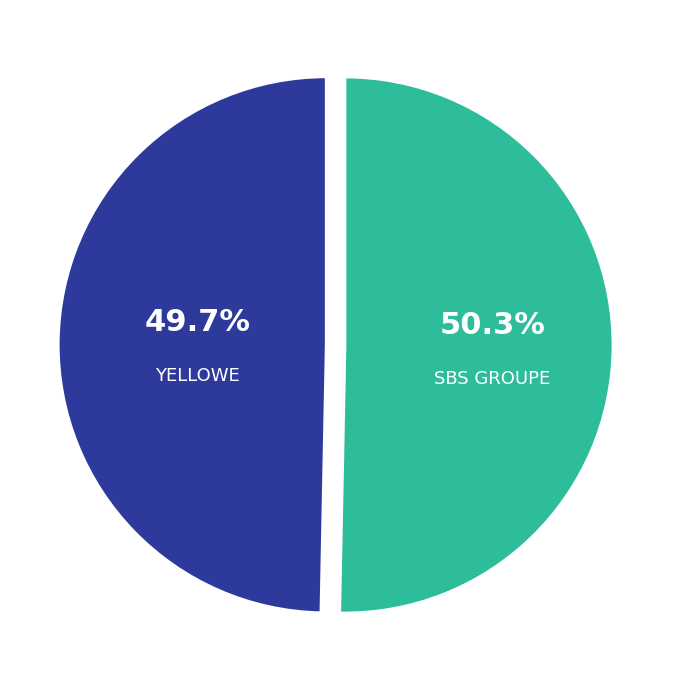

How many slices are in this pie chart?

2